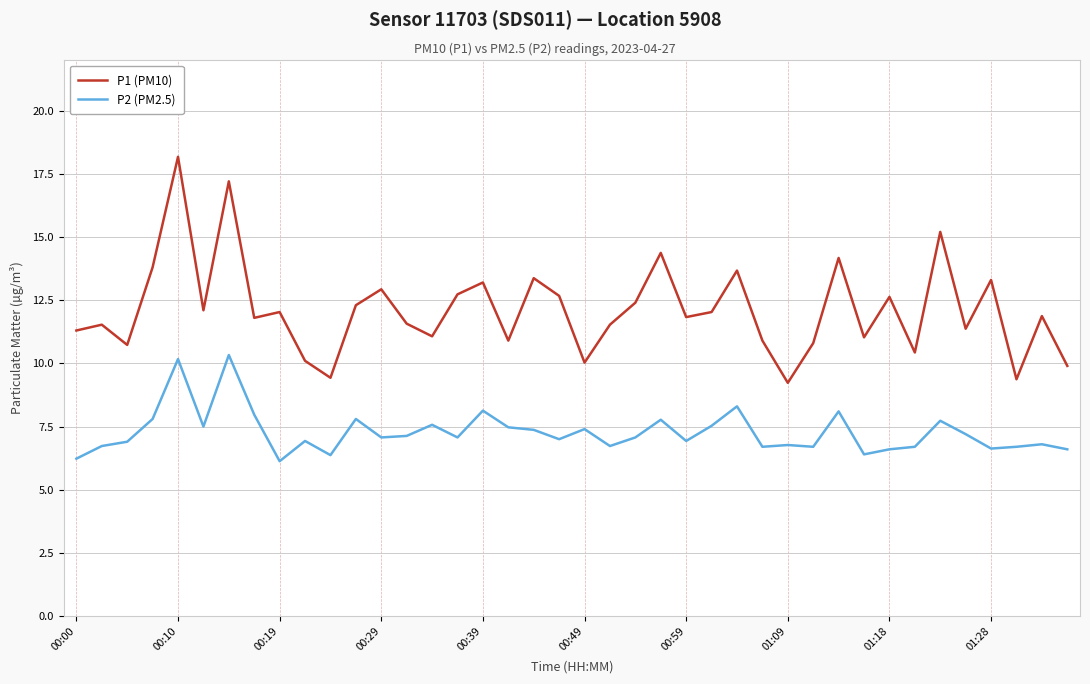

Which series has the largest total across all categories?

P1 (PM10)